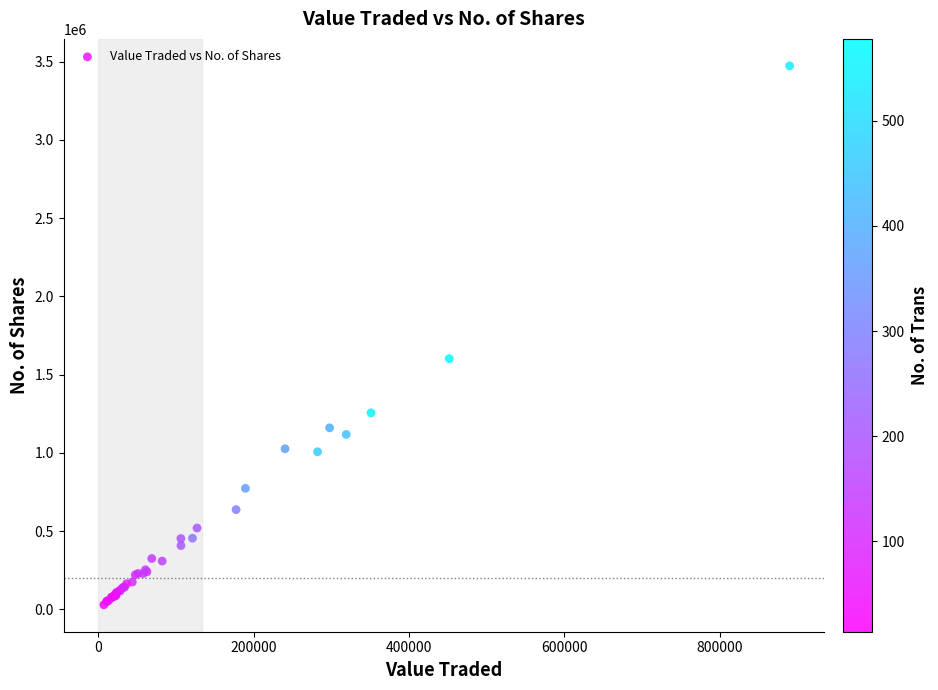

What Y value in the scatter plot is closest to 1751086?

1601902